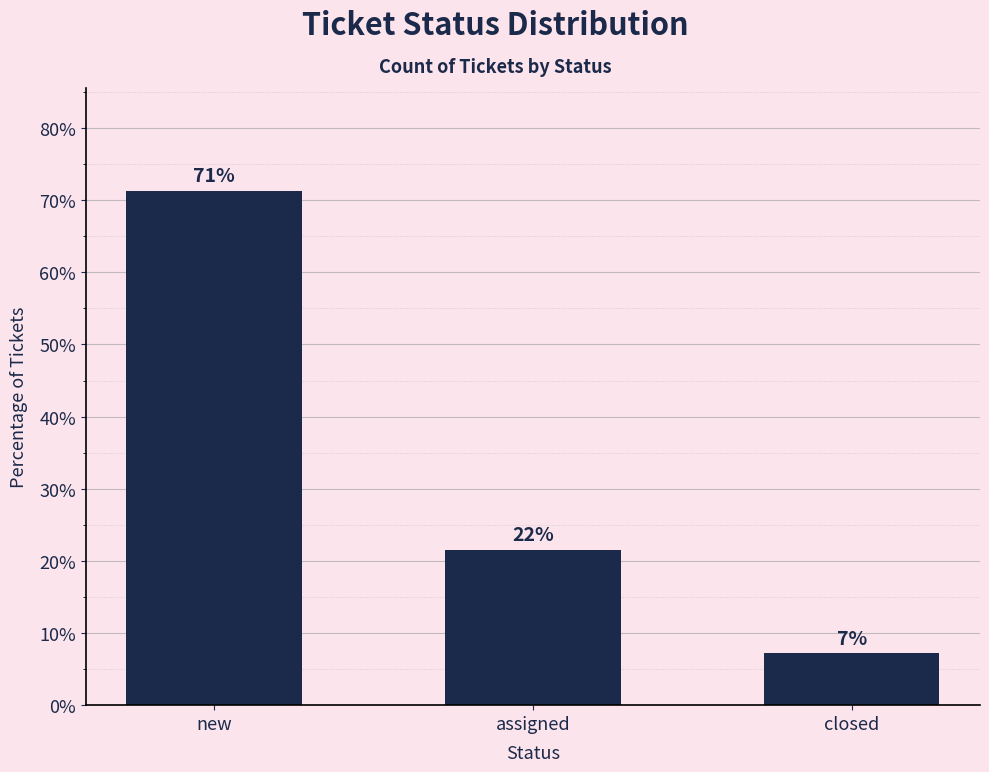

Which category has the highest value across all series?

new